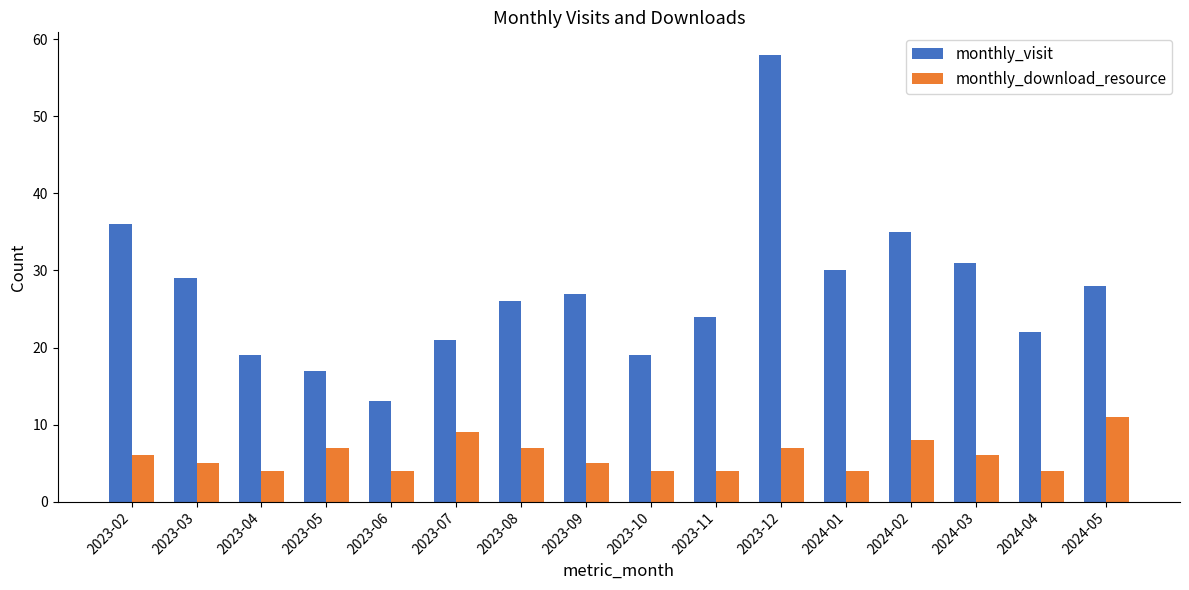

Which series has the largest range (max minus min)?

monthly_visit